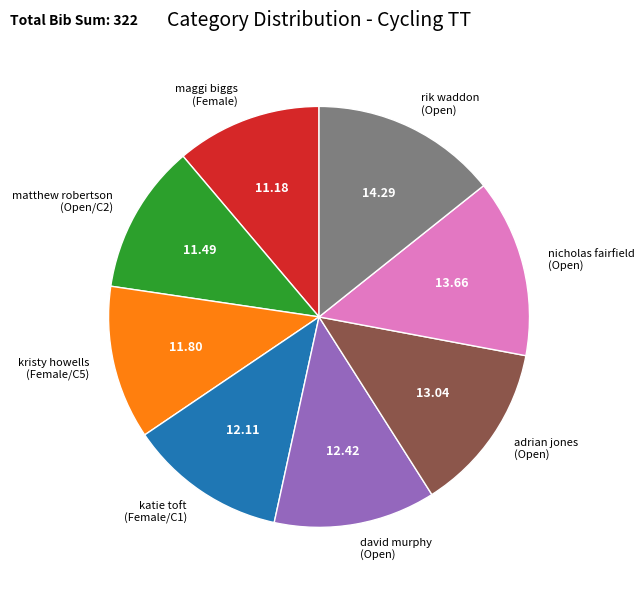

Approximately how many times larger is the value at adrian jones (Open) compared to matthew robertson (Open/C2)?

1.1